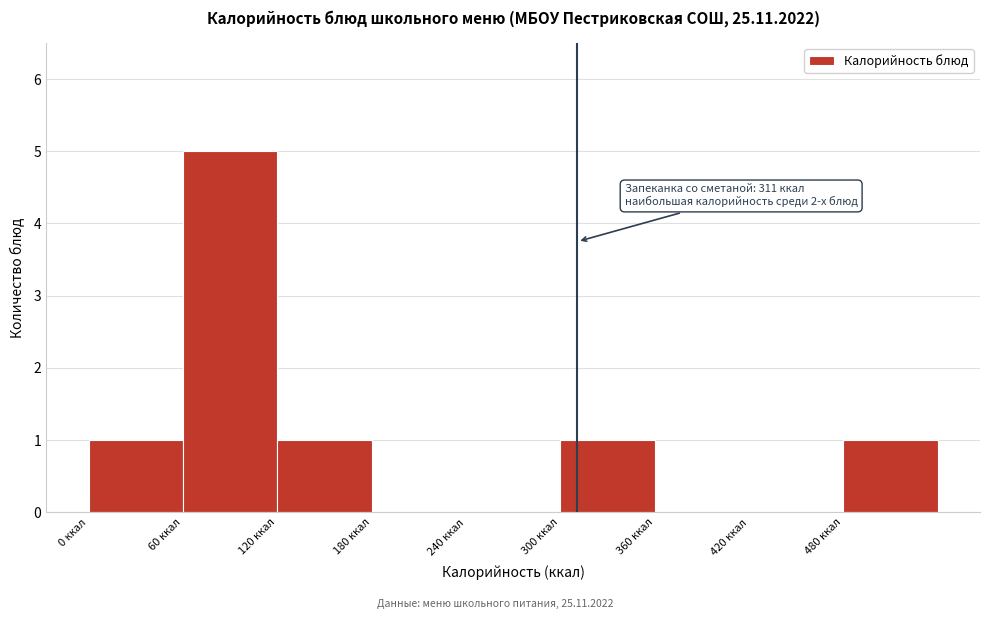

Which range on the x-axis has the tallest bar?

60 to 120